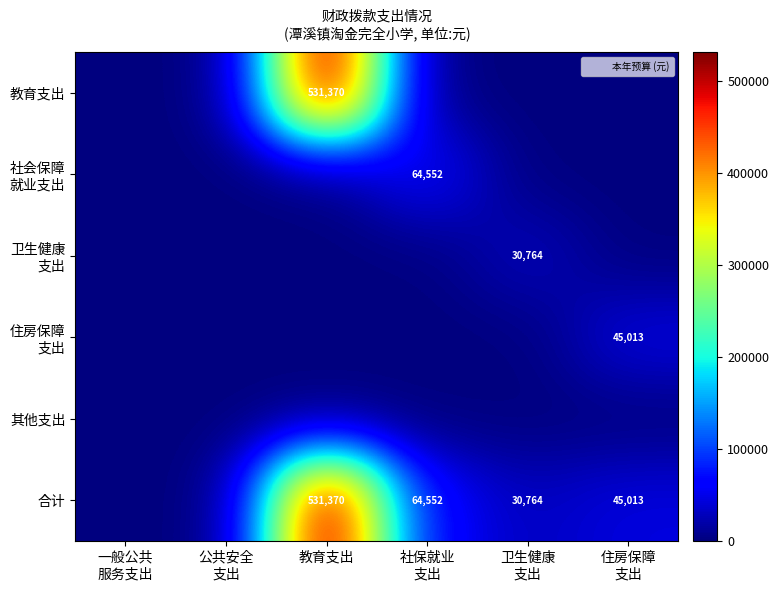

The 教育支出 series shows 0.0 at 社保就业 支出. True or false?

True